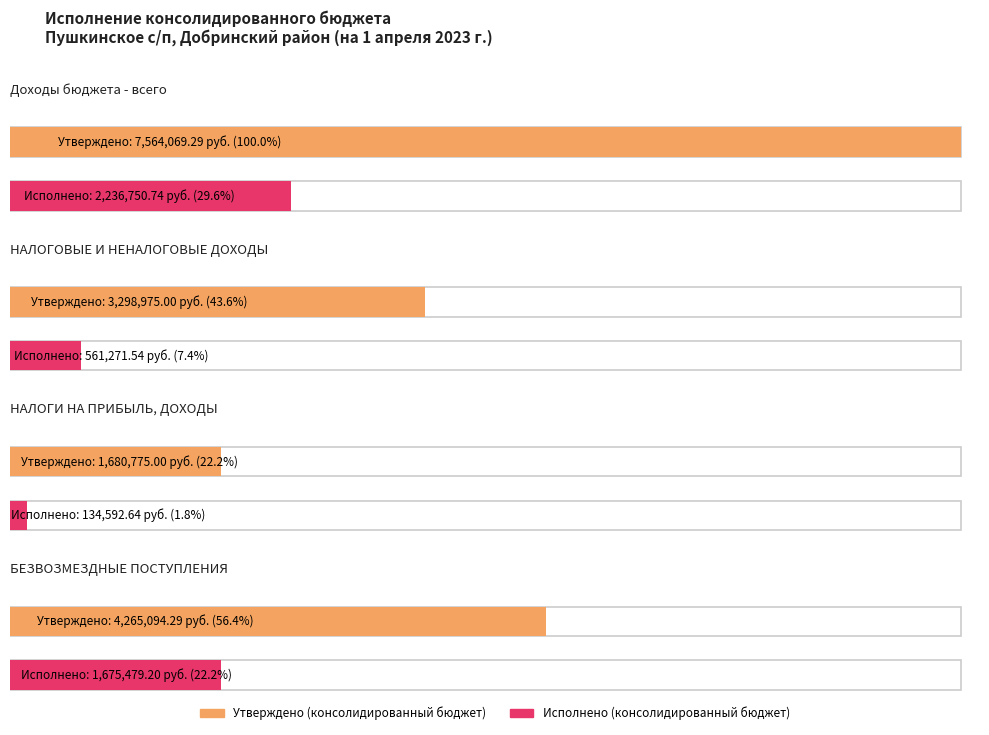

The value of Исполнено (консолидированный бюджет) at НАЛОГИ НА ПРИБЫЛЬ, ДОХОДЫ is 215149.3. True or false?

False